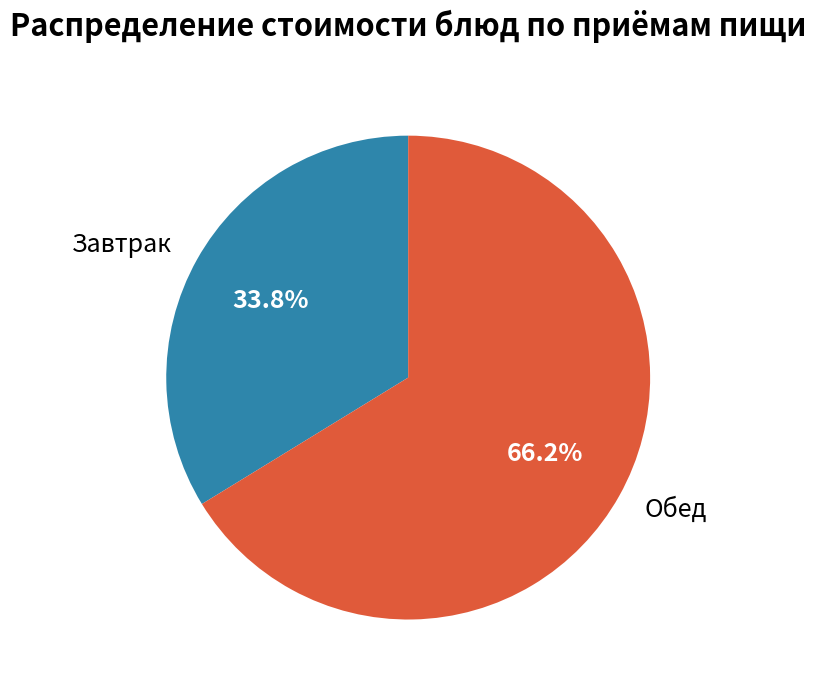

Is Завтрак the majority of the pie?

No